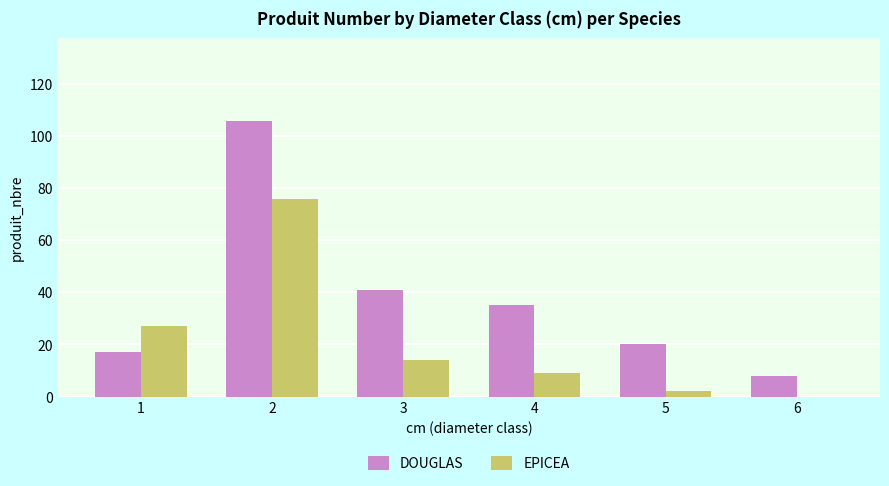

True or false: EPICEA has a value of 16 at 4.

False